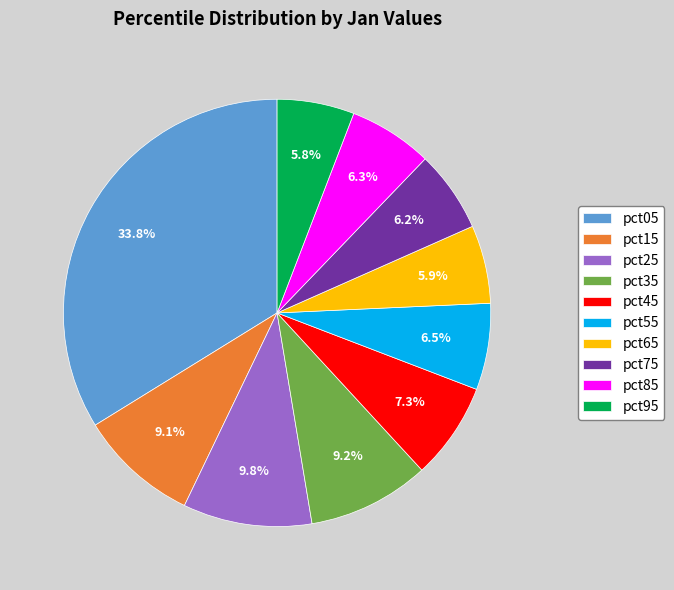

What percentage do pct15 and pct55 together represent?

15.6%